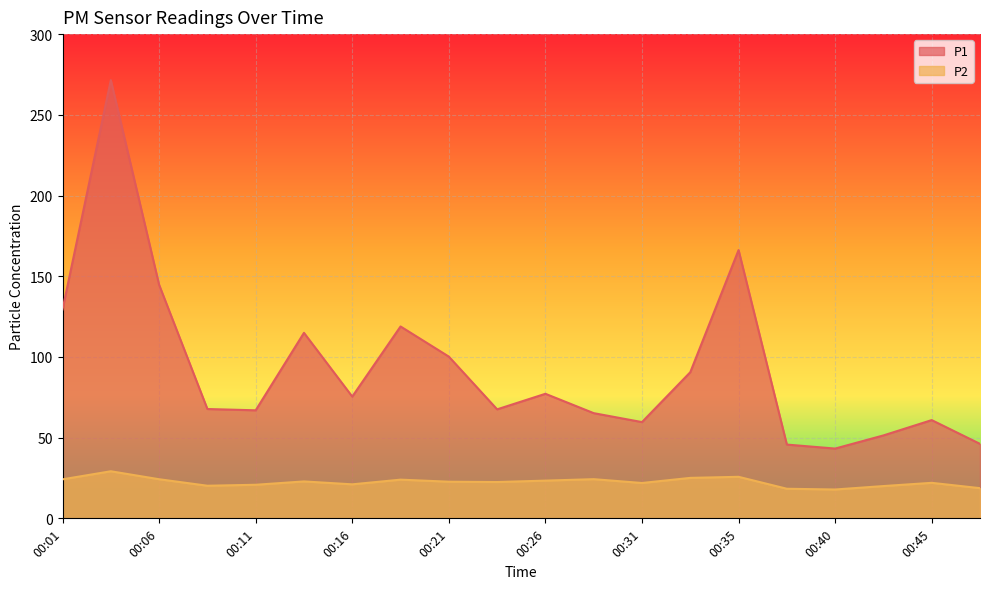

Which series has the largest total across all categories?

P1